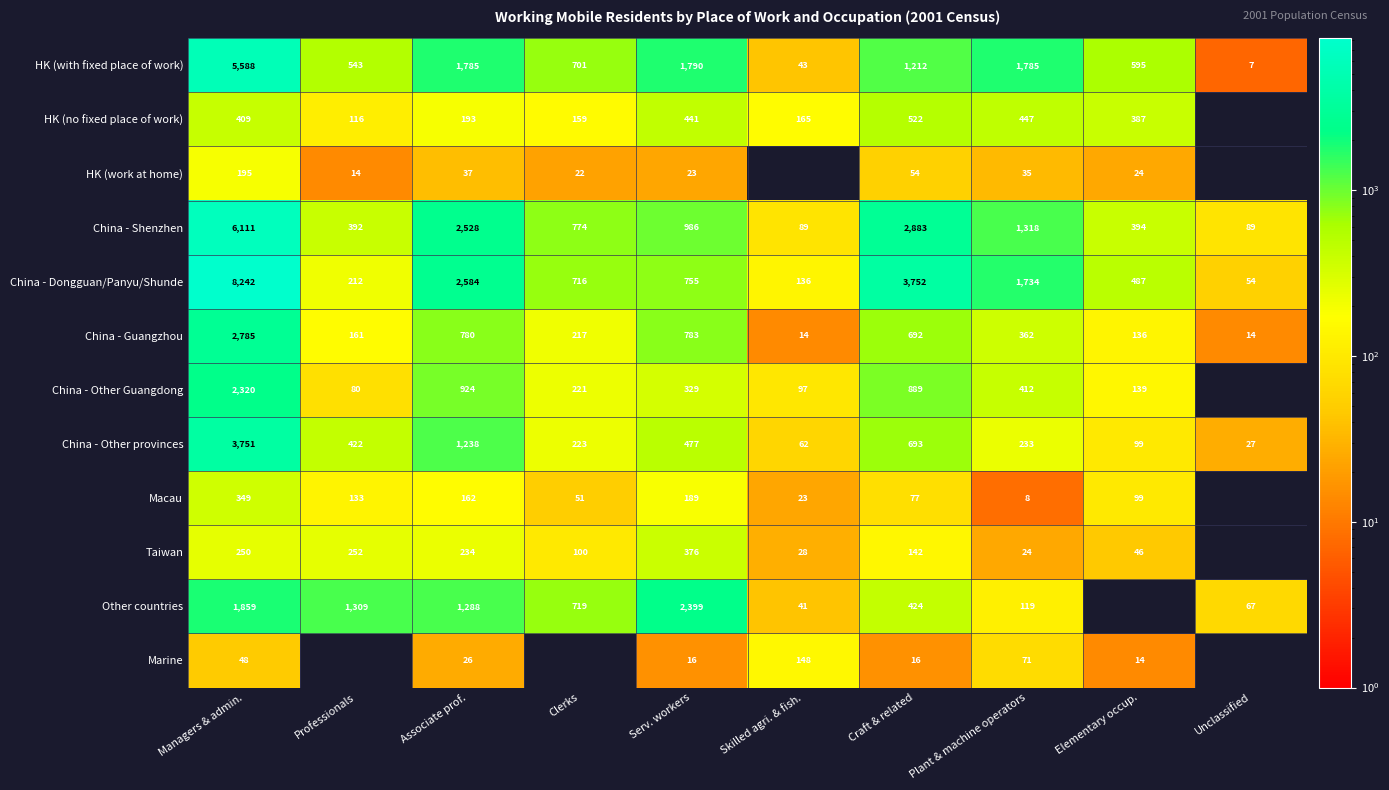

The value of China - Other Guangdong at Elementary occup. is 139. True or false?

True